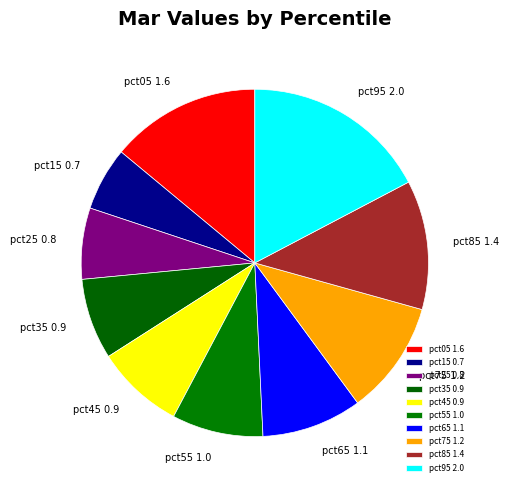

Count the number of slices in the pie.

10